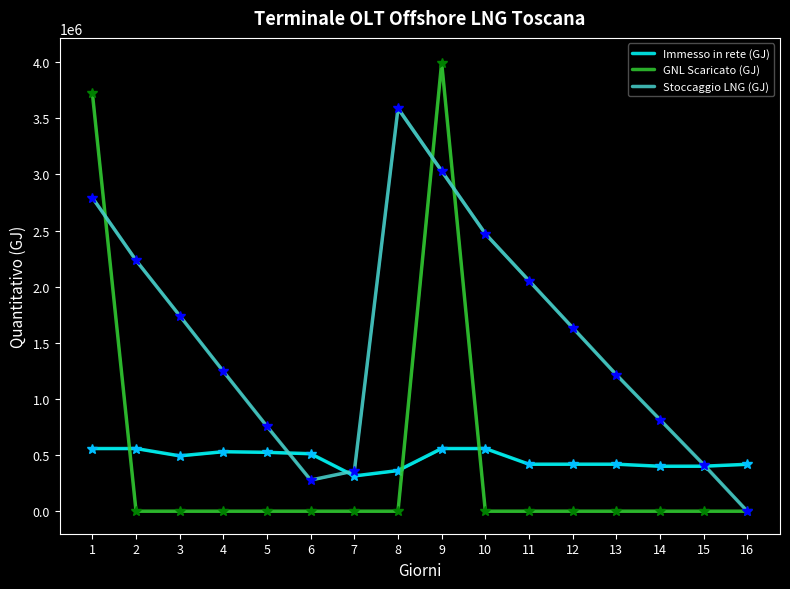

Reading left to right, extract all data points from this chart.

Immesso in rete (GJ): 557935.1	557944.4	492963.6	529912.5	524333.1	511828.1	314060.6	361972.6	558084.6	558056.4	418418.9	418542.7	418532.2	400309.6	400691.4	417684.4
GNL Scaricato (GJ): 3721351.8	0.0	0.0	0.0	0.0	0.0	0.0	0.0	3995206.0	0.0	0.0	0.0	0.0	0.0	0.0	0.0
Stoccaggio LNG (GJ): 2792085.0	2234085.0	1741068.1	1245300.5	755034.3	277266.7	358674.9	3587797.0	3029797.0	2471797.0	2053265.4	1634733.7	1216202.0	815870.5	415539.0	0.0